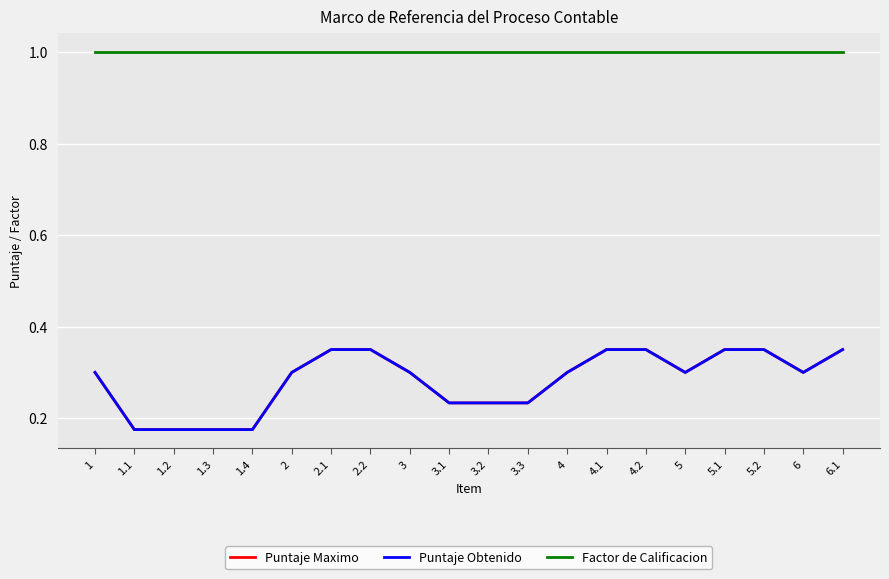

Where is the first local minimum for Puntaje Maximo?

5